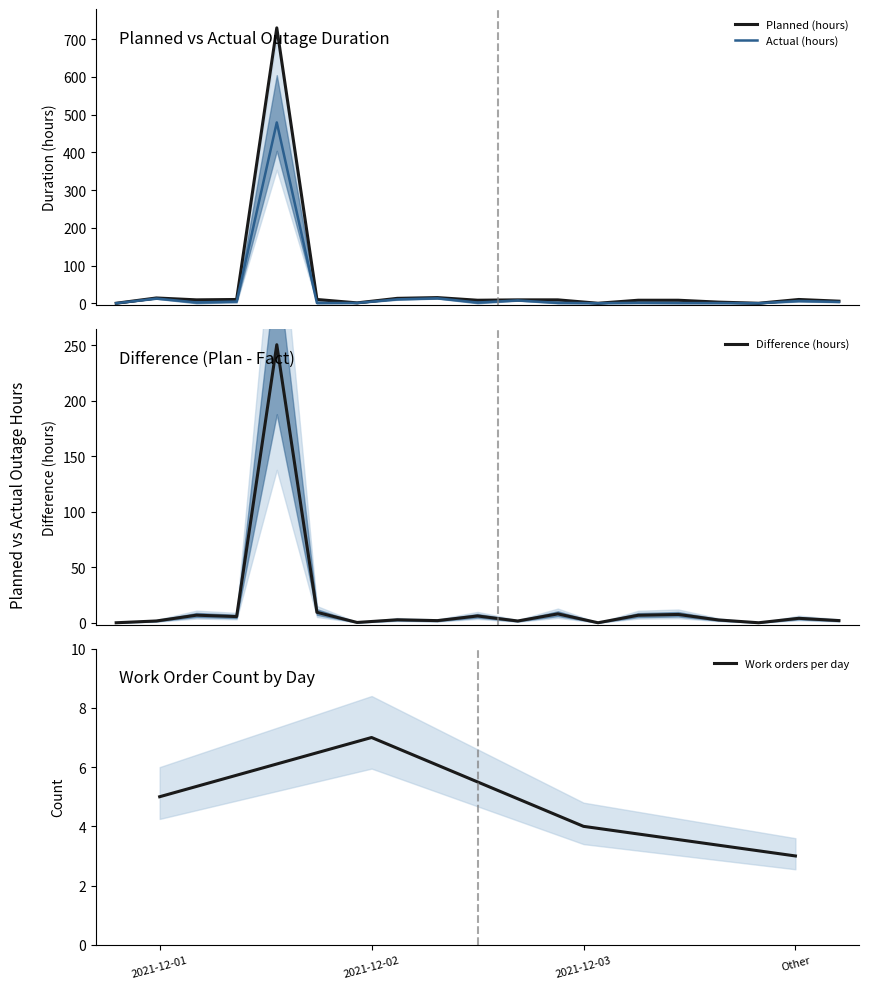

Is it true that Actual (hours) equals 2.2 at 3?

True